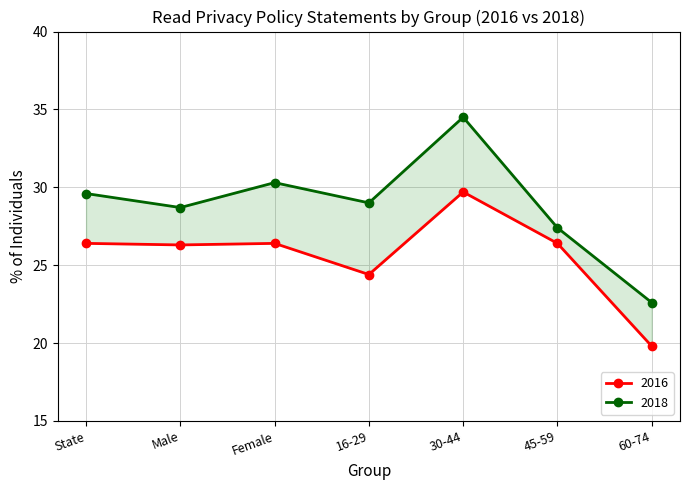

What is the label of the 3rd point from the left?

Female